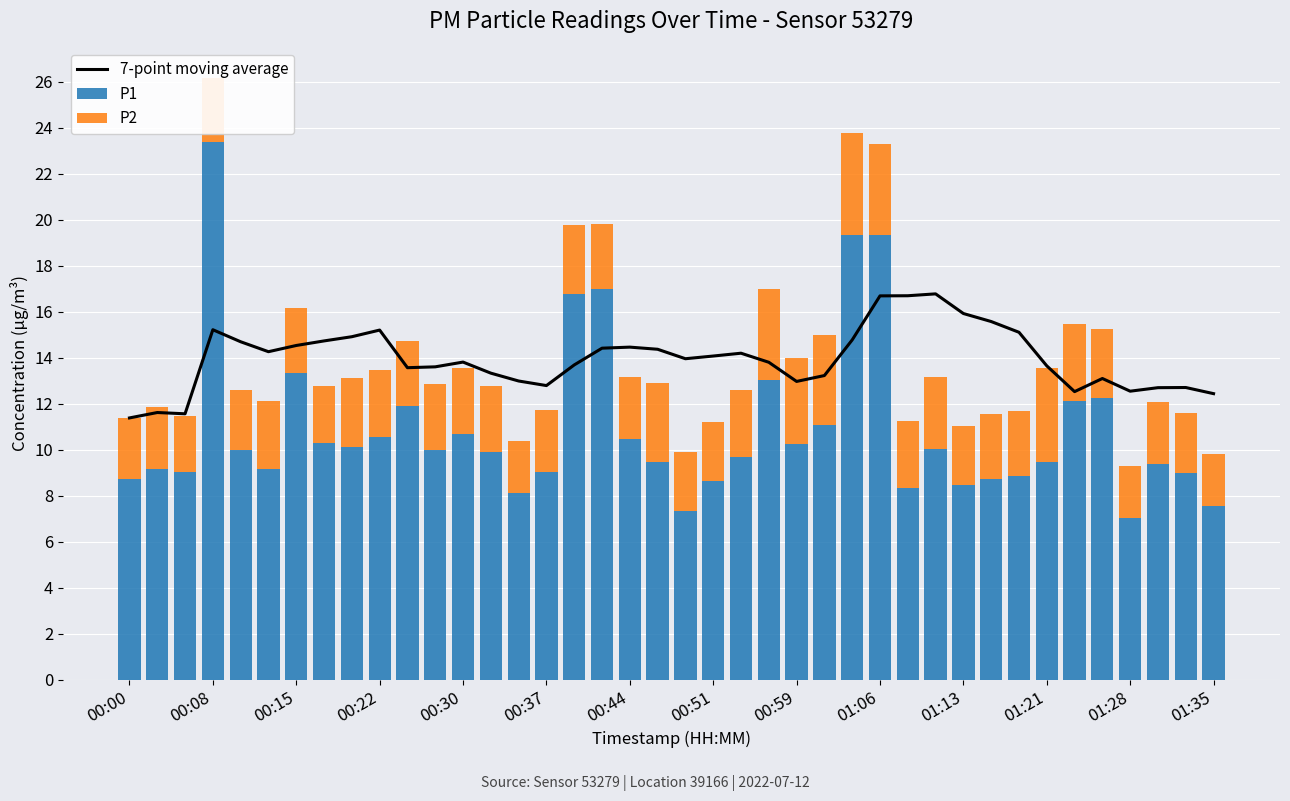

List the series in order of their peak value, lowest first.

P2, 7-point moving average, P1